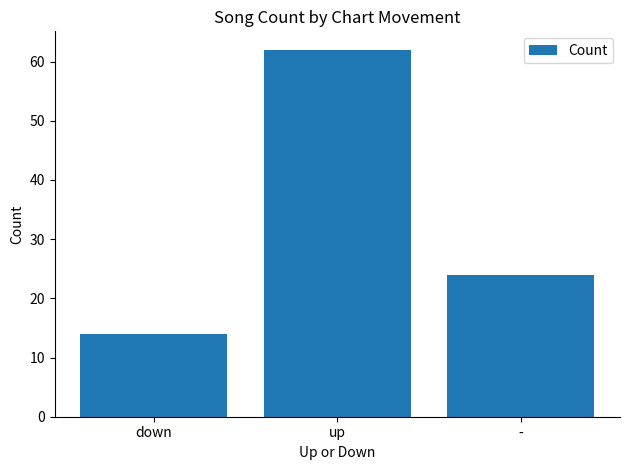

What is the value of the 2nd bar from the left?

62